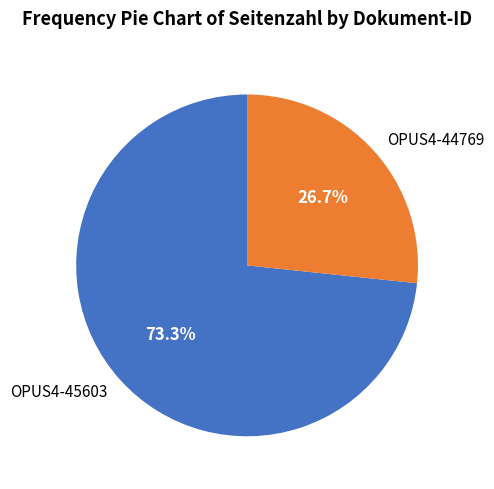

What is the total percentage of OPUS4-44769 and OPUS4-45603?

100.0%